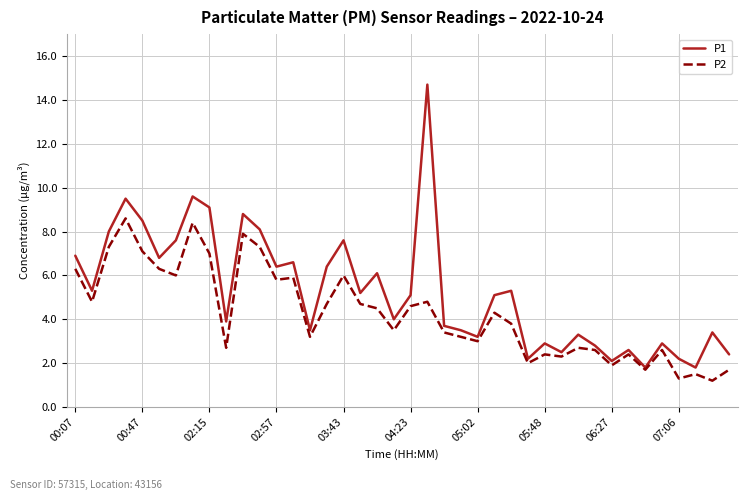

Reading left to right, what are all the values shown in this chart?

P1: 6.9	5.3	8.0	9.5	8.5	6.8	7.6	9.6	9.1	3.9	8.8	8.1	6.4	6.6	3.5	6.4	7.6	5.2	6.1	4.0	5.1	14.7	3.7	3.5	3.2	5.1	5.3	2.2	2.9	2.5	3.3	2.8	2.1	2.6	1.8	2.9	2.2	1.8	3.4	2.4
P2: 6.3	4.8	7.3	8.6	7.1	6.3	6.0	8.4	7.0	2.7	7.9	7.3	5.8	5.9	3.2	4.7	6.0	4.7	4.5	3.5	4.6	4.8	3.4	3.2	3.0	4.3	3.8	2.0	2.4	2.3	2.7	2.6	1.9	2.4	1.7	2.6	1.3	1.5	1.2	1.7